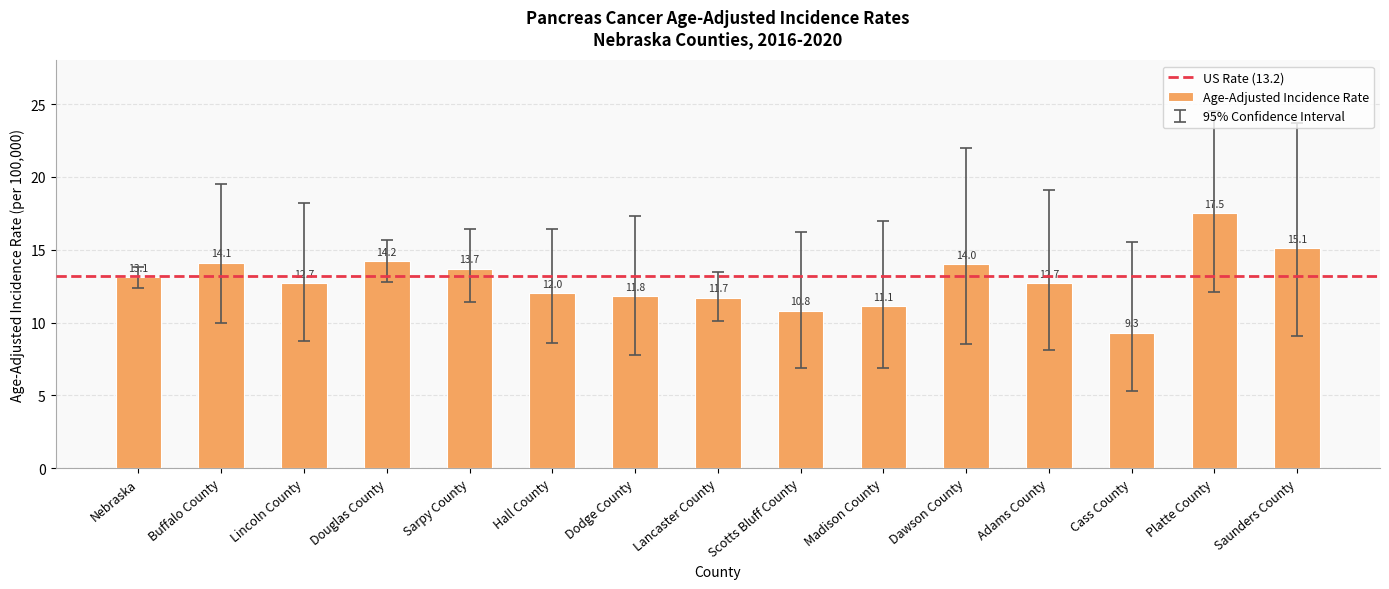

Which label corresponds to the largest value in the chart?

Platte County